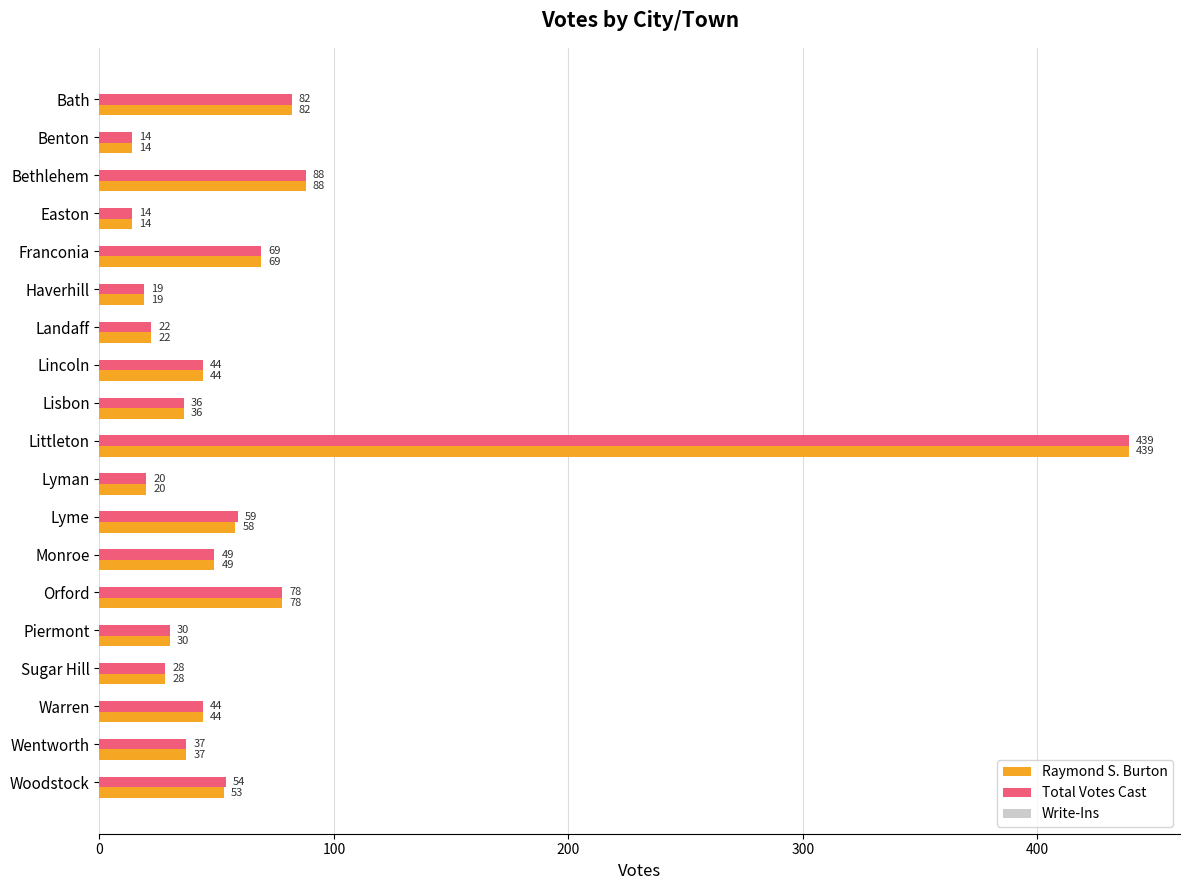

What is the average value of the Total Votes Cast series?

65